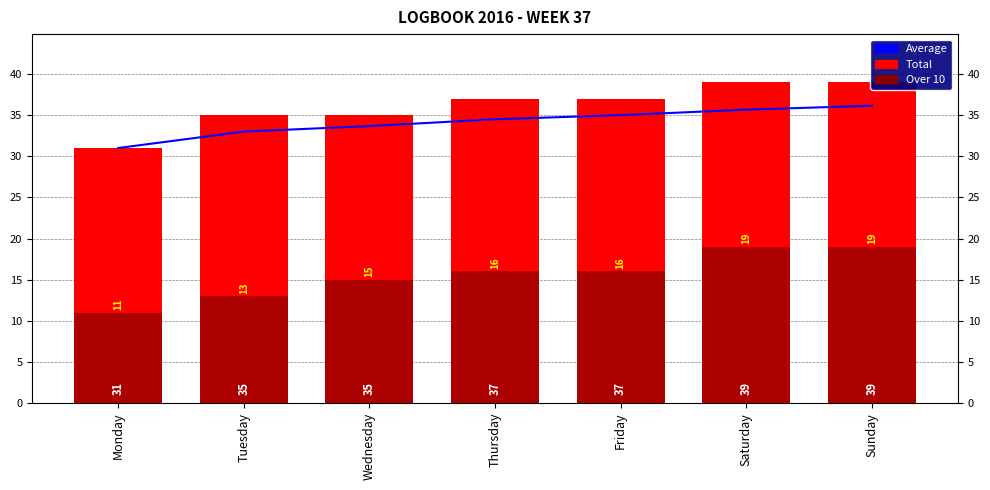

What is the difference between the maximum and minimum values in the Over 10 series?

8.0